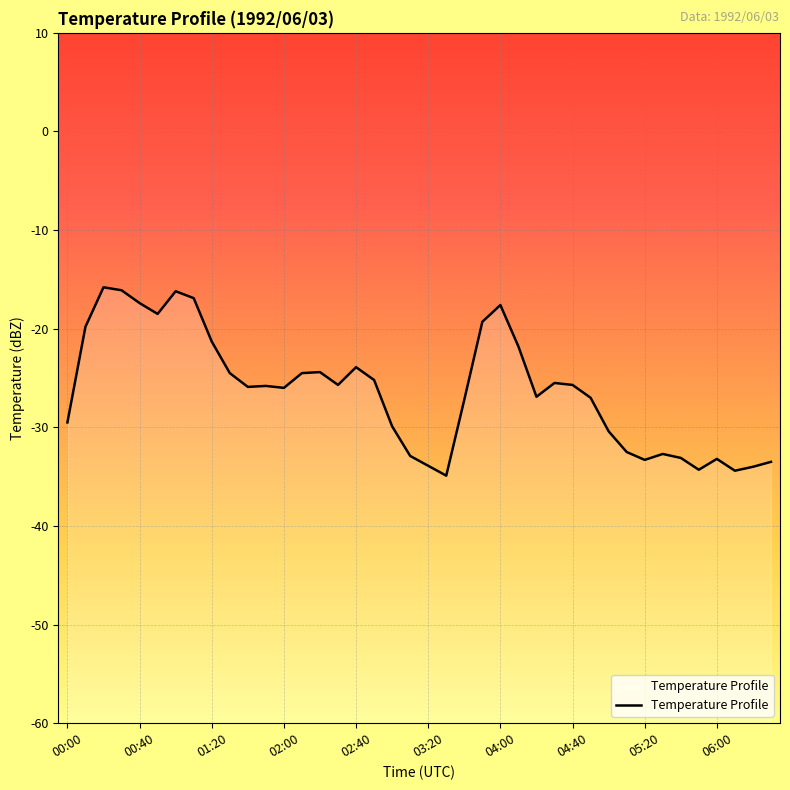

True or false: the data shows -43.3 at 06:00.

False